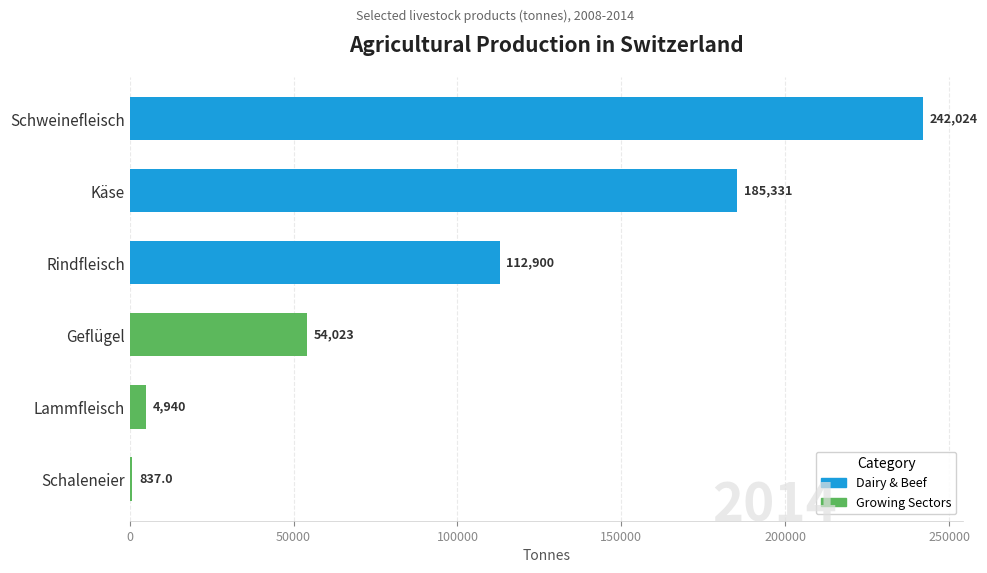

Reading bottom to top, list all the values displayed in this chart.

Schaleneier=837	Lammfleisch=4940	Geflügel=54023	Rindfleisch=112900	Käse=185331	Schweinefleisch=242024